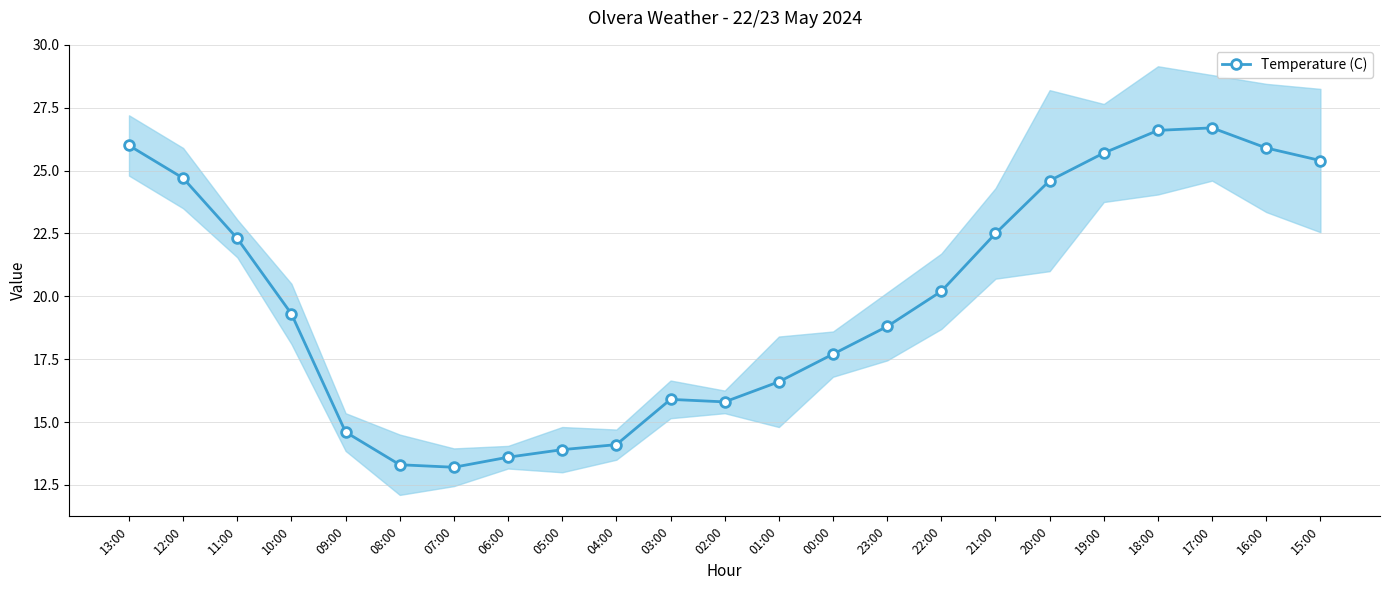

Reading left to right, list all the values displayed in this chart.

26.0	24.7	22.3	19.3	14.6	13.3	13.2	13.6	13.9	14.1	15.9	15.8	16.6	17.7	18.8	20.2	22.5	24.6	25.7	26.6	26.7	25.9	25.4